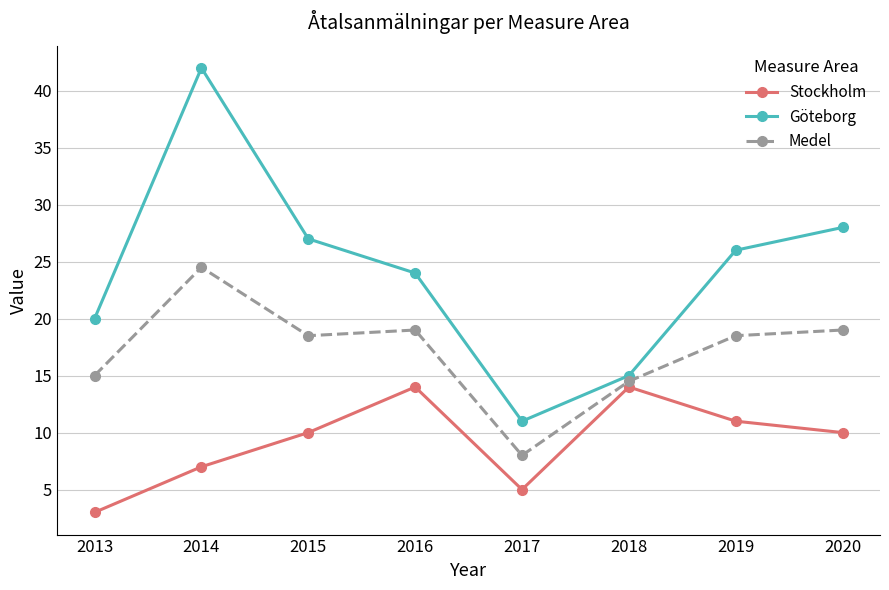

What is the sum of all Stockholm values?

74.0